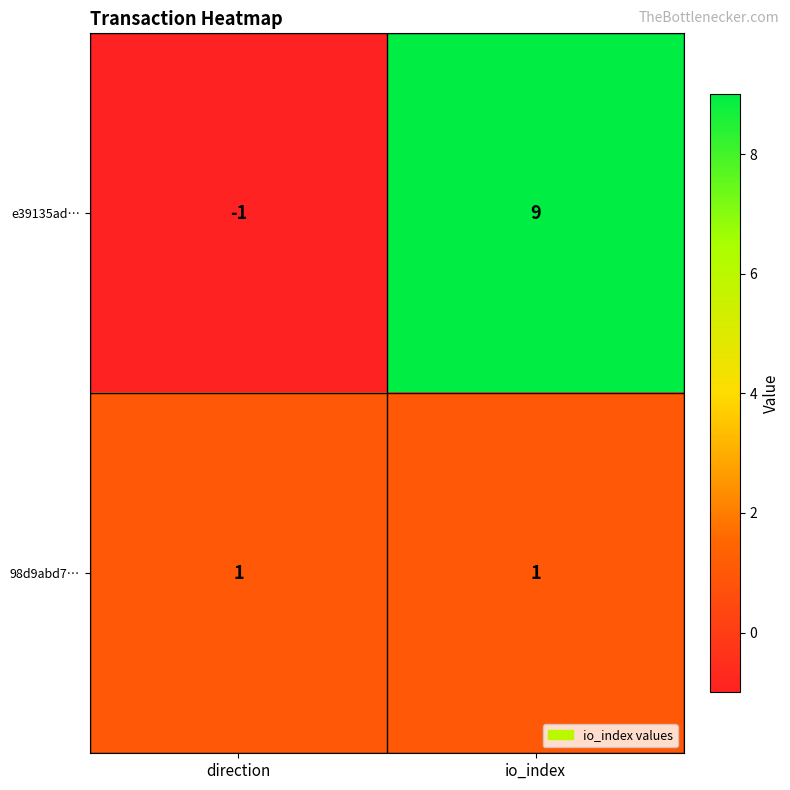

Between direction and io_index, which series saw the biggest shift?

e39135ad…